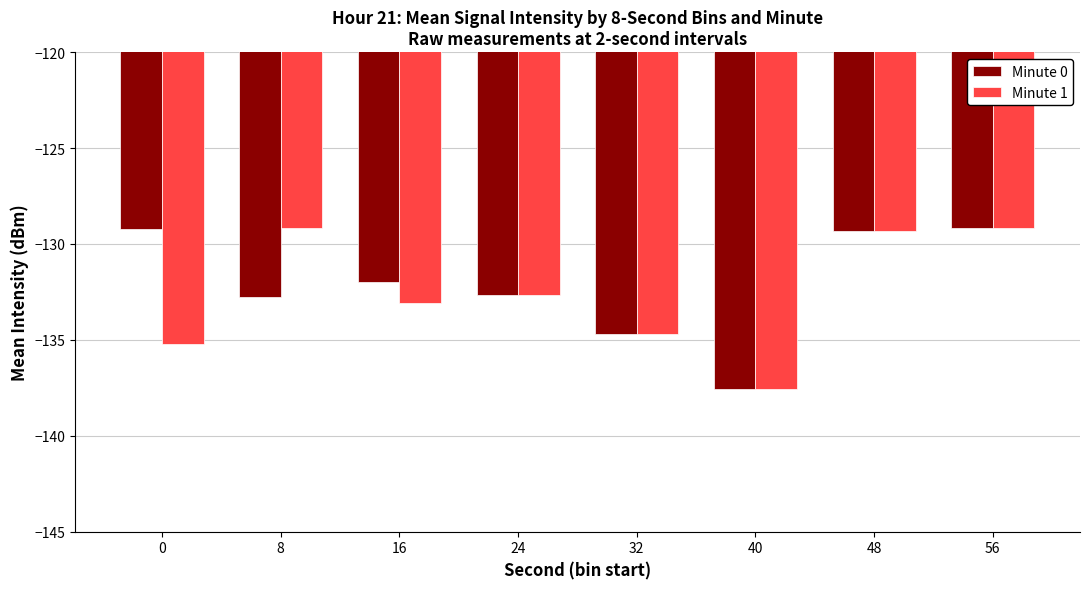

What is the difference between the maximum and second lowest values in the Minute 1 series?

6.1